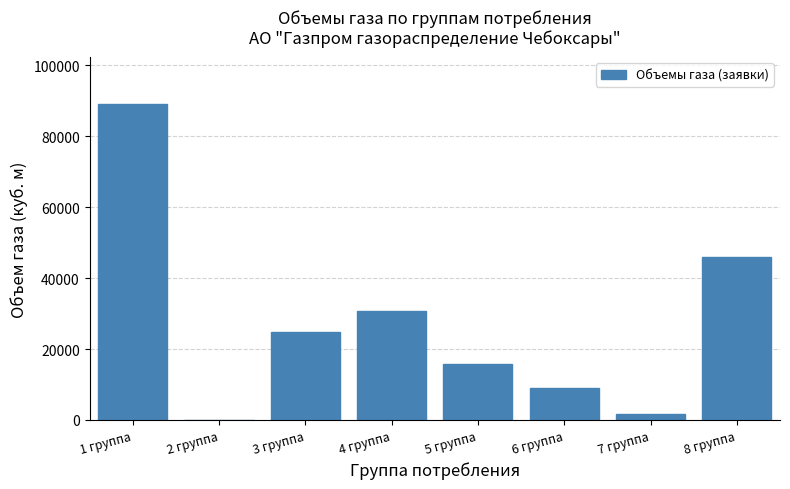

What is the greatest value displayed?

89000.0